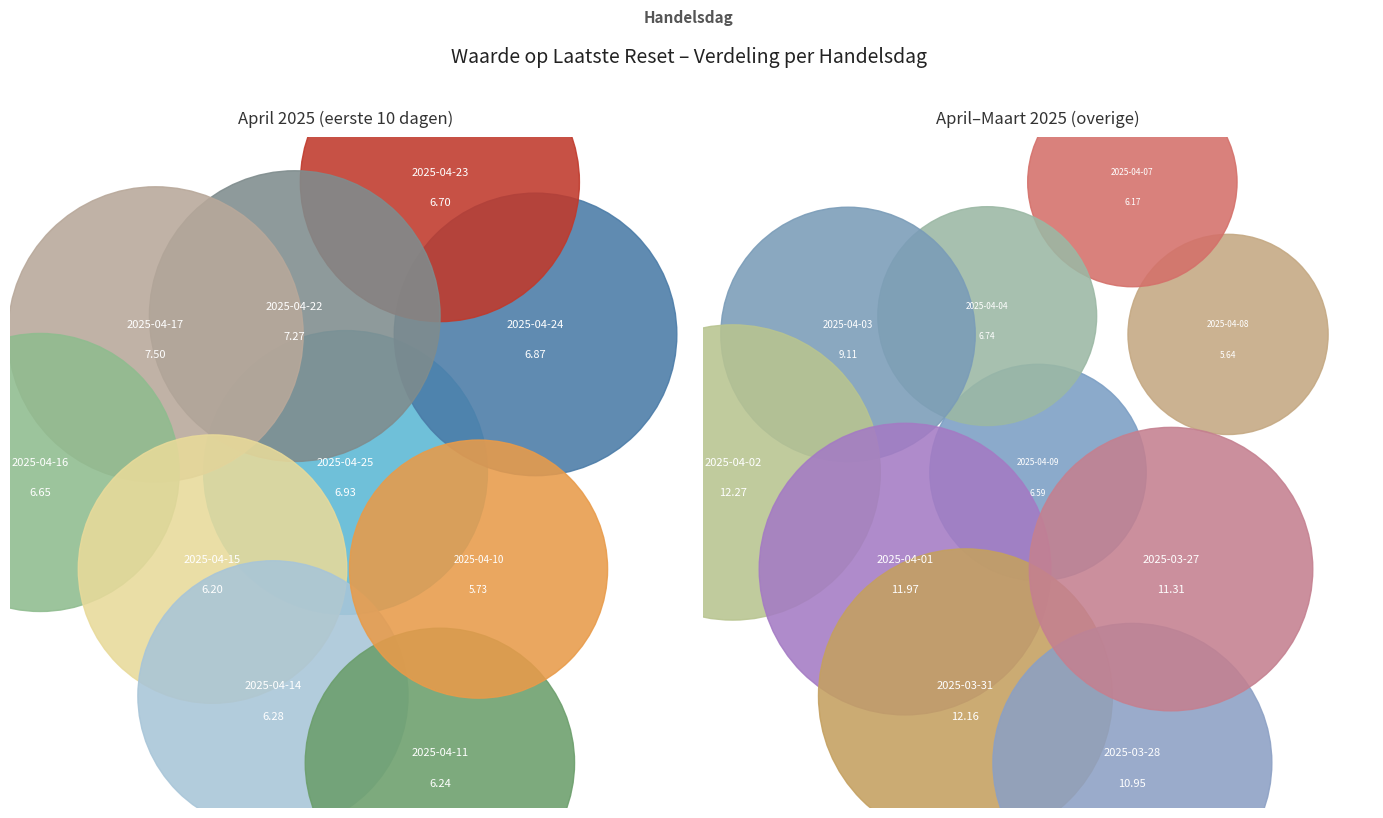

What is the change in value from 2025-04-11 to 2025-04-09?

+0.3